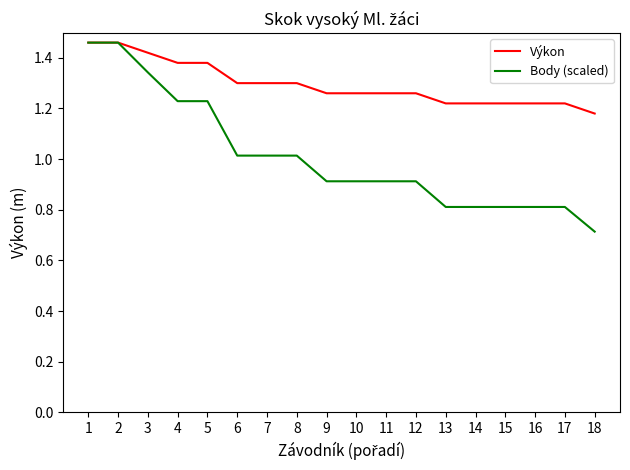

Which label corresponds to the smallest value in the chart?

18